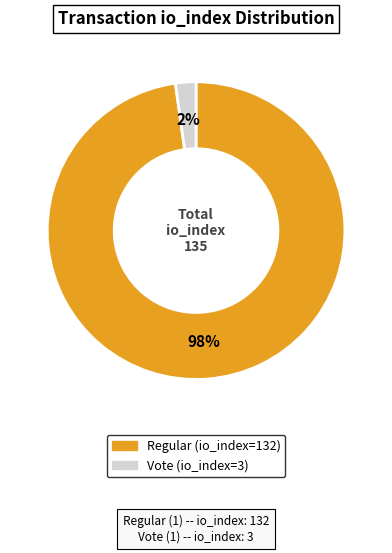

Is it true that Vote (io_index=3) is 12% of the pie?

False